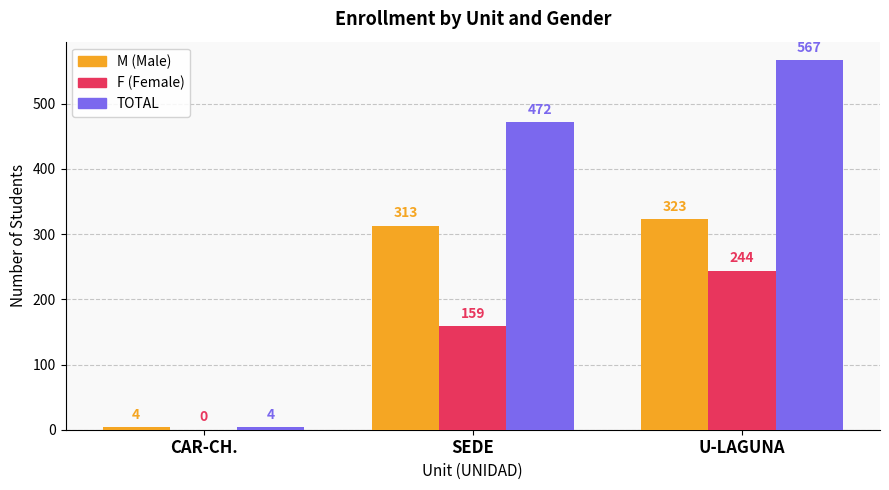

At which category is the sum across all series the highest?

U-LAGUNA